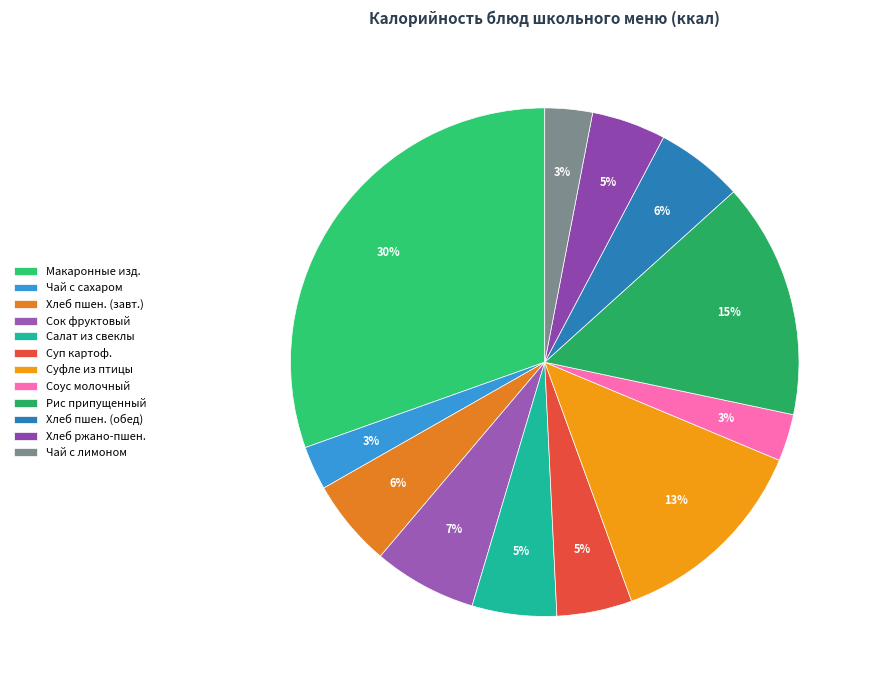

How many slices are in this pie chart?

12